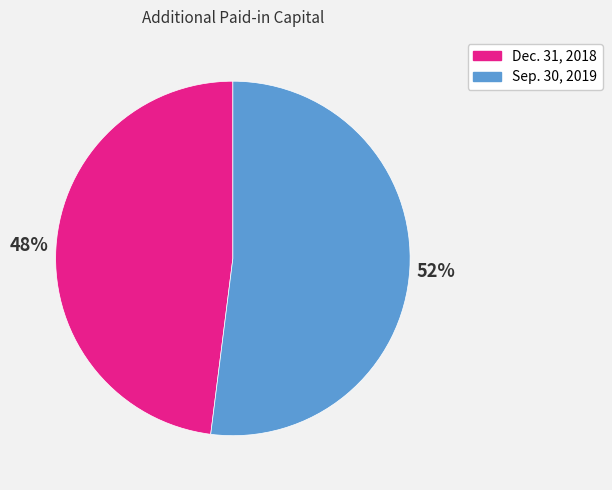

To the nearest percent, what percentage of the pie is Dec. 31, 2018?

48%